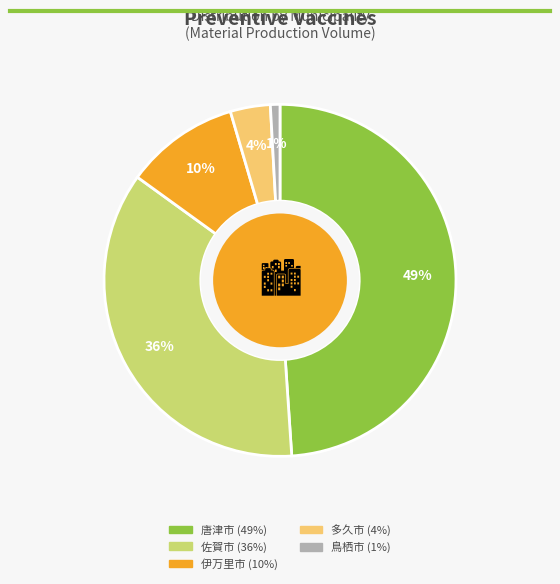

To the nearest percent, what is the average slice percentage?

20%